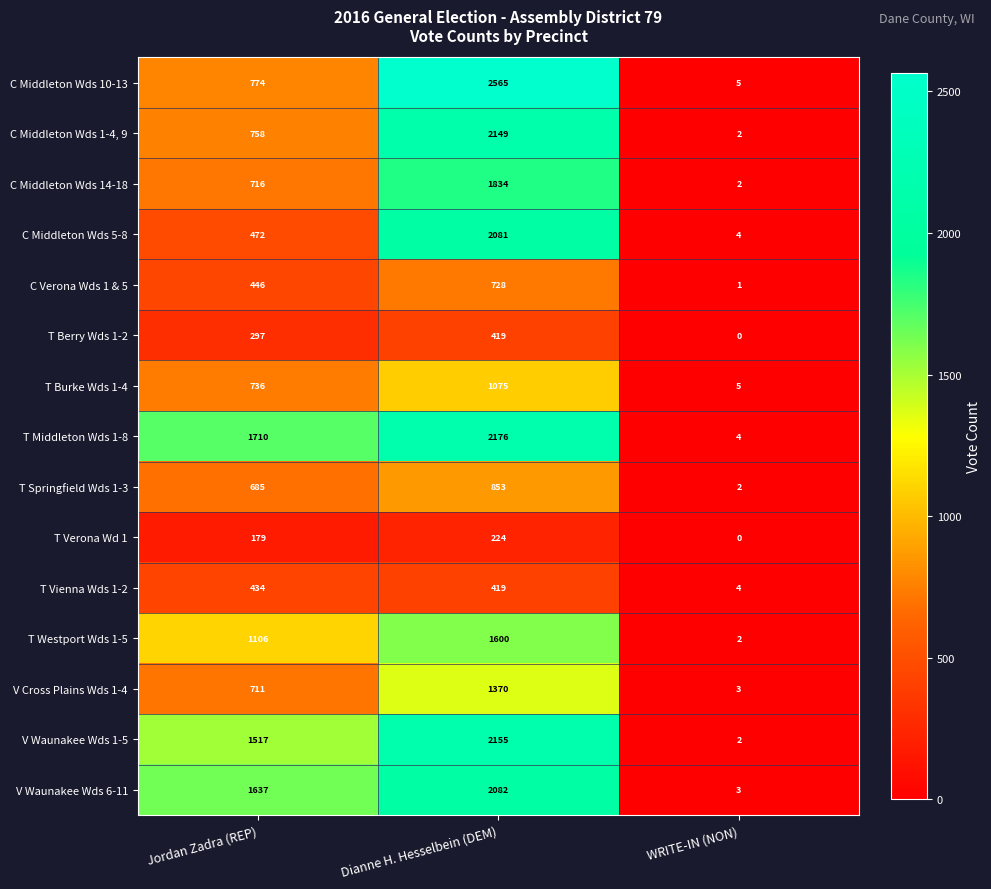

What is the maximum value for V Cross Plains Wds 1-4?

1370